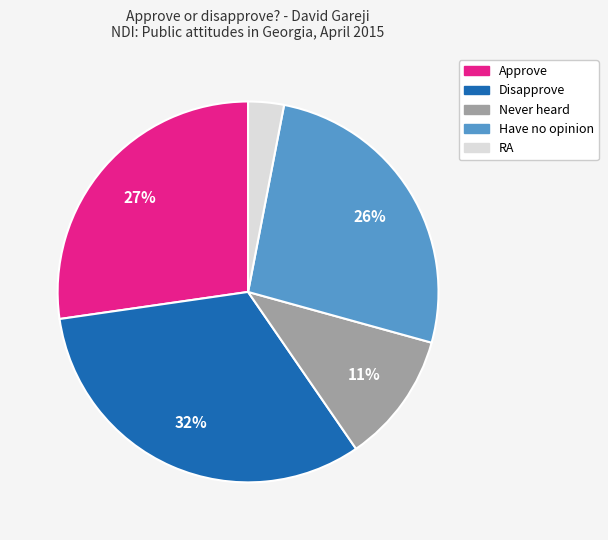

Combined, do Approve and Disapprove account for over 50%?

Yes